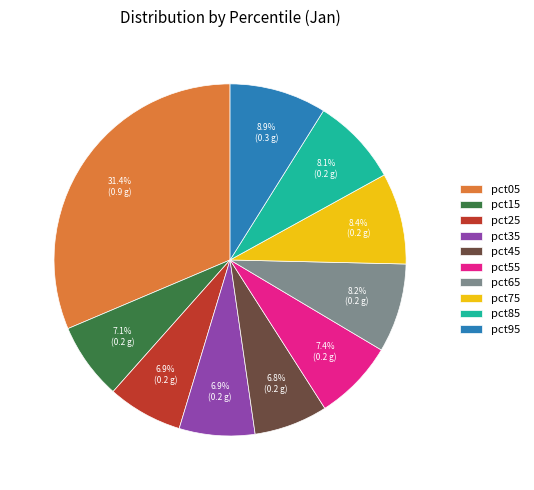

Is there any slice that represents more than half of the pie?

No